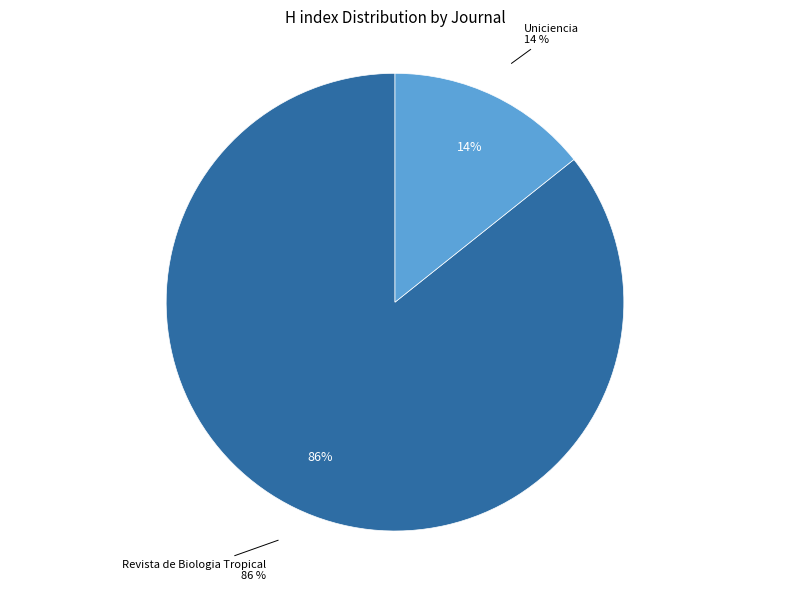

To the nearest percent, what is the combined percentage of Revista de Biologia Tropical and Uniciencia?

100%